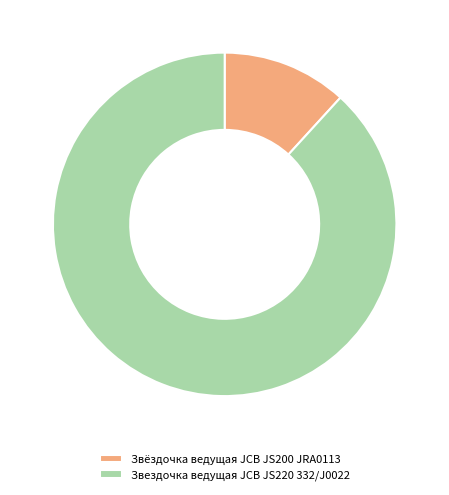

What is the largest slice in the pie chart?

Звездочка ведущая JCB JS220 332/J0022